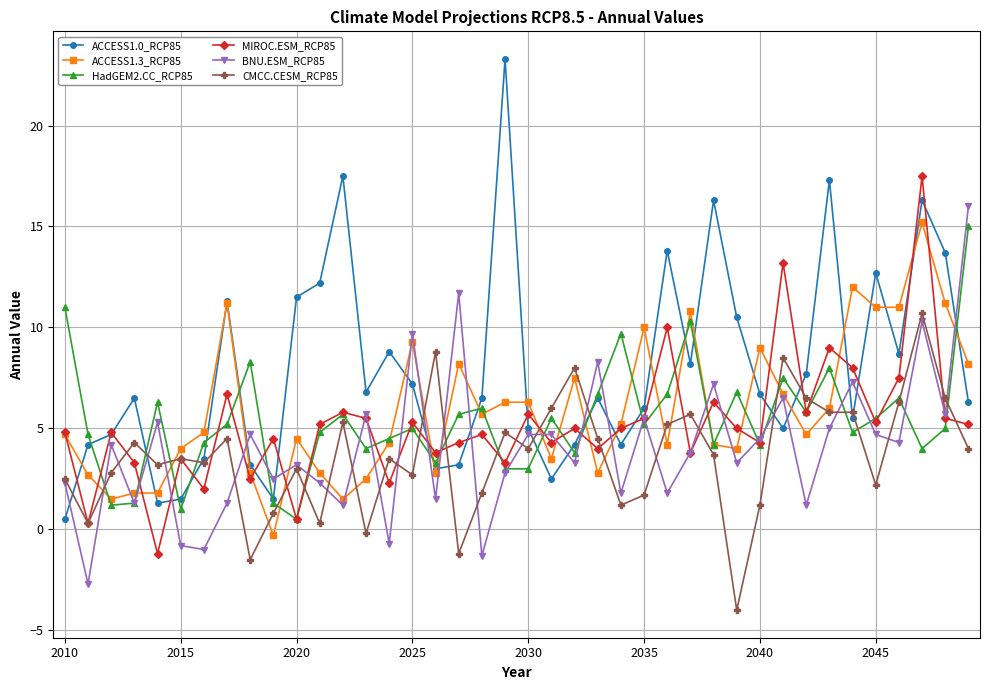

How many lines are shown in the chart?

6